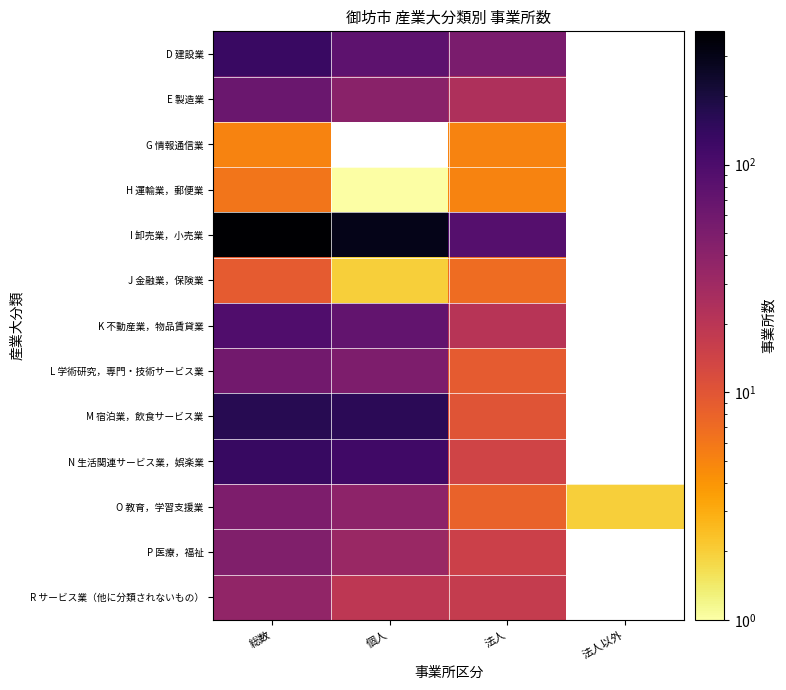

At which label does N 生活関連サービス業，娯楽業 reach its minimum?

法人